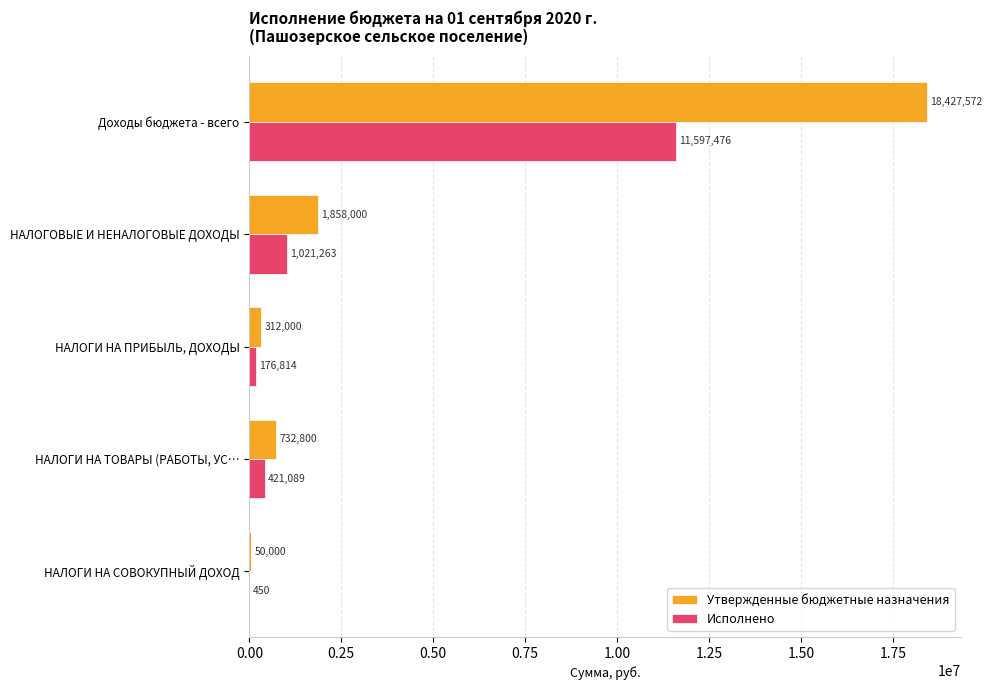

Is the value of Утвержденные бюджетные назначения at Доходы бюджета - всего greater than the value of Исполнено at НАЛОГОВЫЕ И НЕНАЛОГОВЫЕ ДОХОДЫ?

Yes